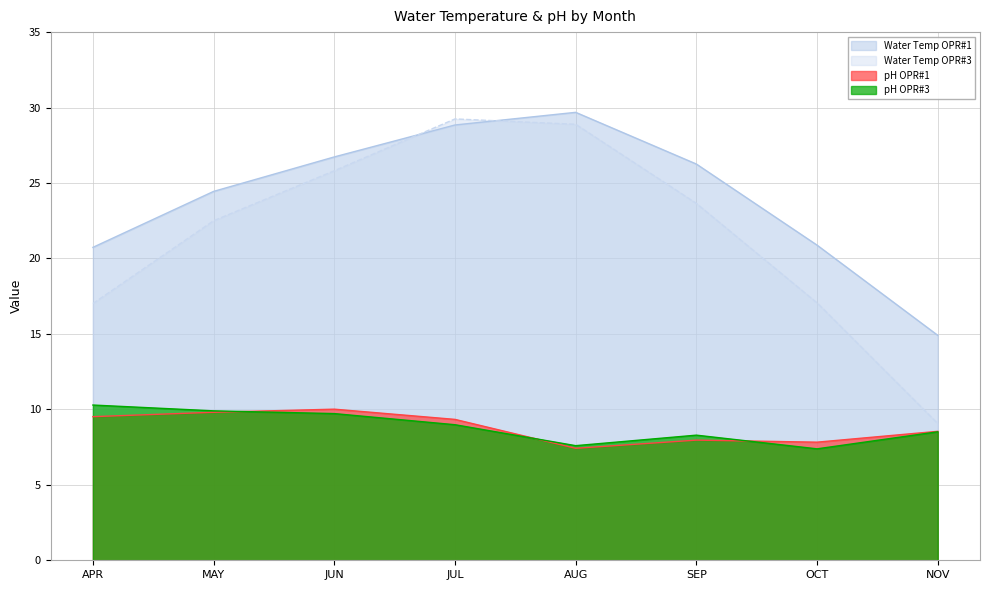

At SEP, list the series in order from largest to smallest.

Water Temp OPR#1, Water Temp OPR#3, pH OPR#3, pH OPR#1